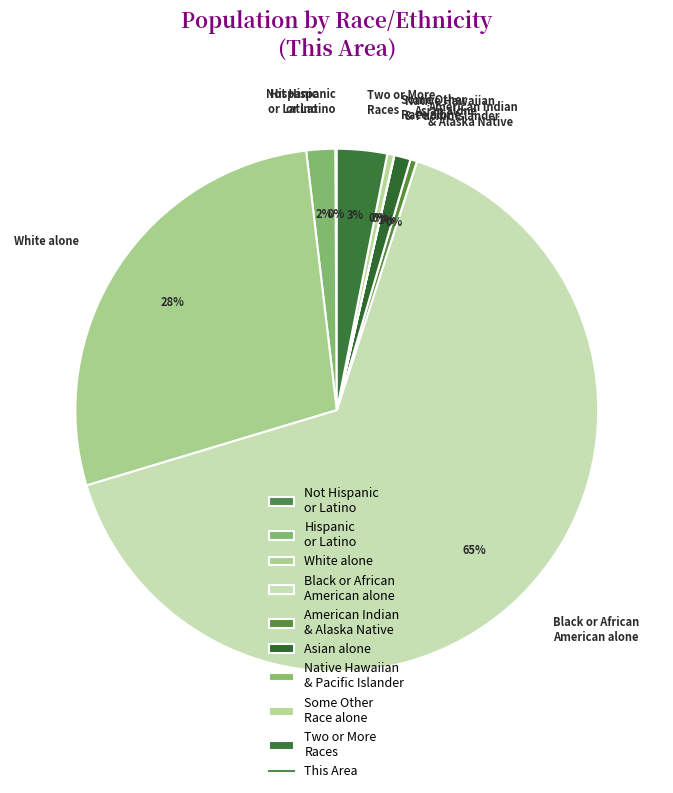

To the nearest percent, what is the combined percentage of Hispanic or Latino and Some Other Race alone?

2%